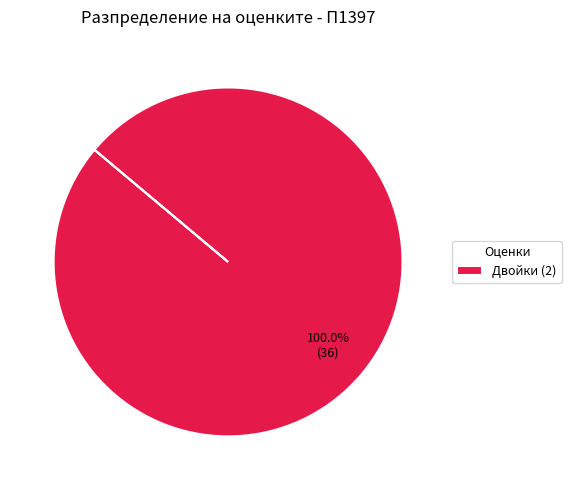

Rank the categories by value from lowest to highest.

Двойки (2)